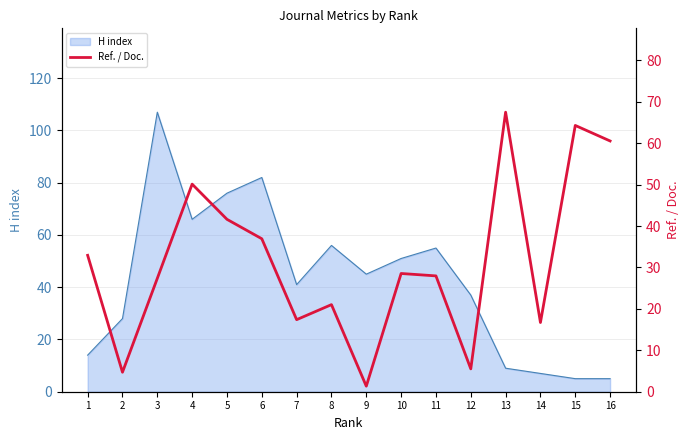

What is the sum of all values?

504.6